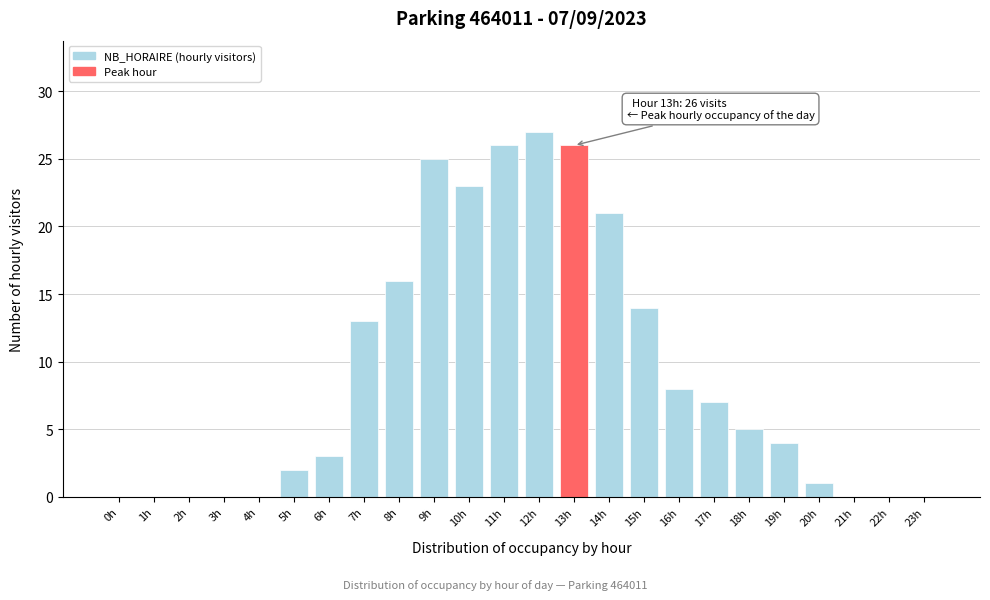

Reading left to right, extract all data points from this chart.

0h=0	1h=0	2h=0	3h=0	4h=0	5h=2	6h=3	7h=13	8h=16	9h=25	10h=23	11h=26	12h=27	13h=26	14h=21	15h=14	16h=8	17h=7	18h=5	19h=4	20h=1	21h=0	22h=0	23h=0